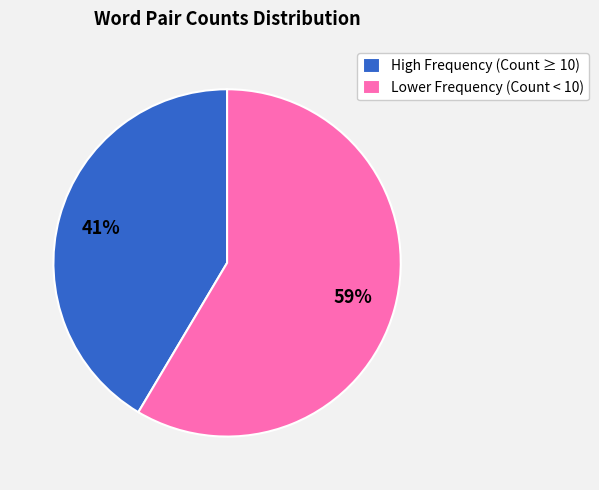

The Lower Frequency (Count < 10) slice represents 69% of the pie. True or false?

False